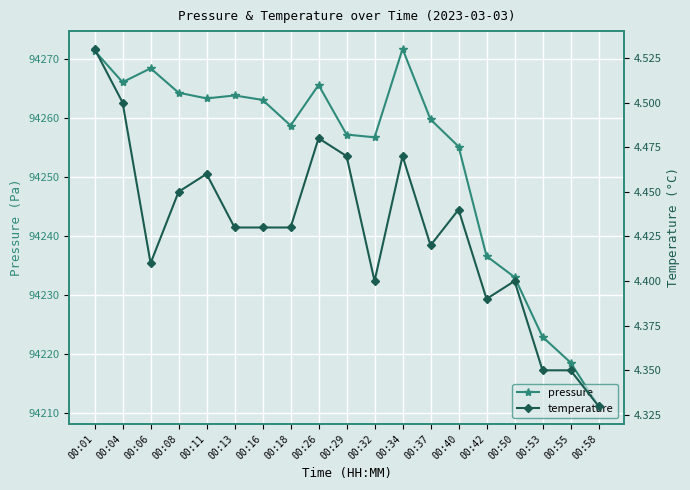

What are all the series names shown in the legend?

pressure, temperature